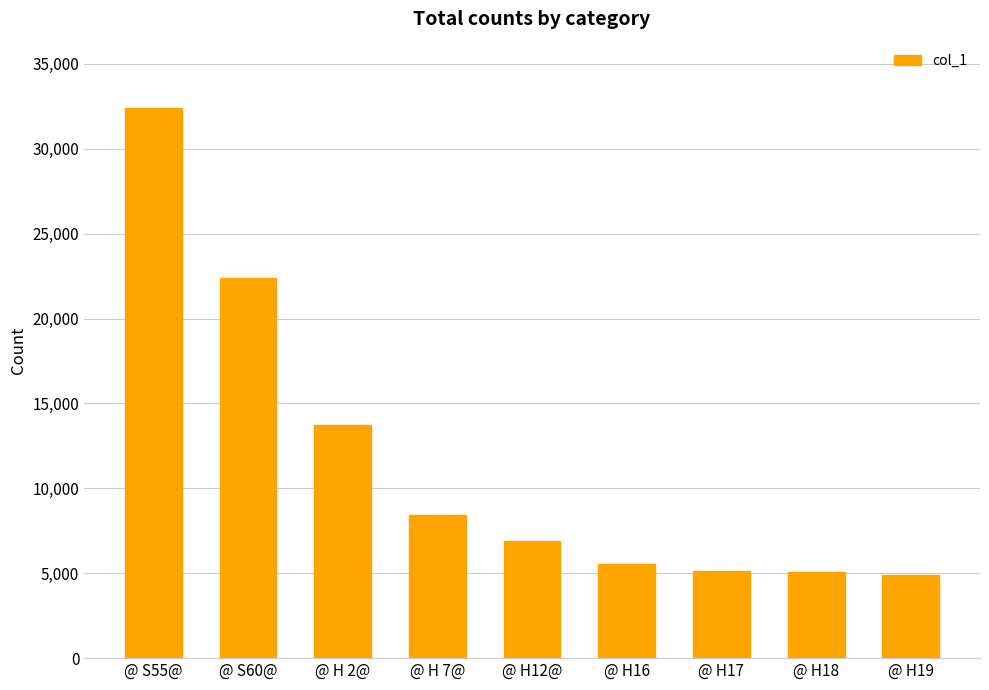

What is the change in value from @ S60@ to @ H19?

-17473